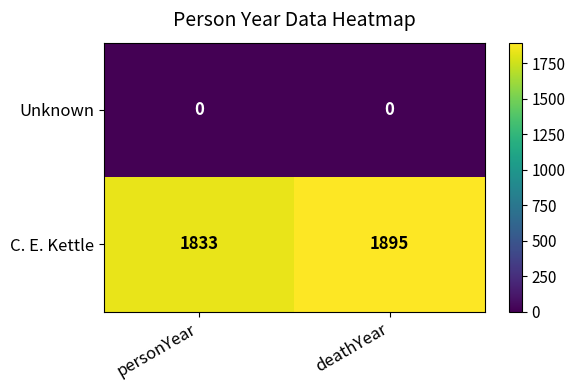

Reading right to left, transcribe all the data shown in this chart.

Unknown: deathYear=0	personYear=0
C. E. Kettle: deathYear=1895	personYear=1833